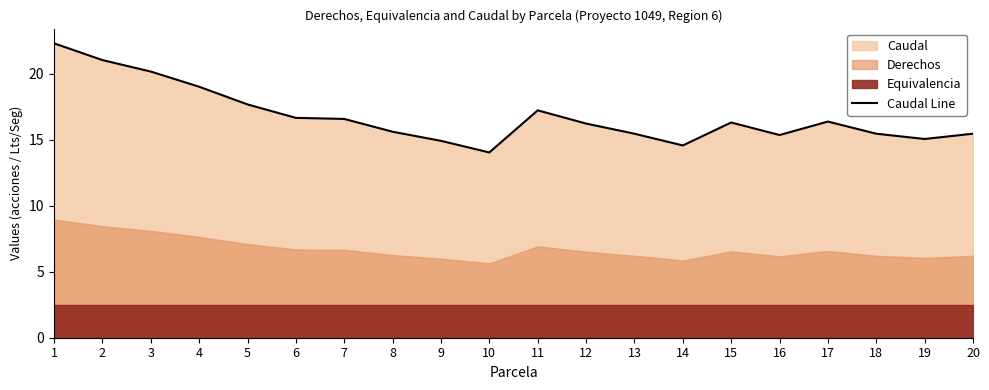

How many points are higher than both their immediate neighbors (excluding endpoints)?

3